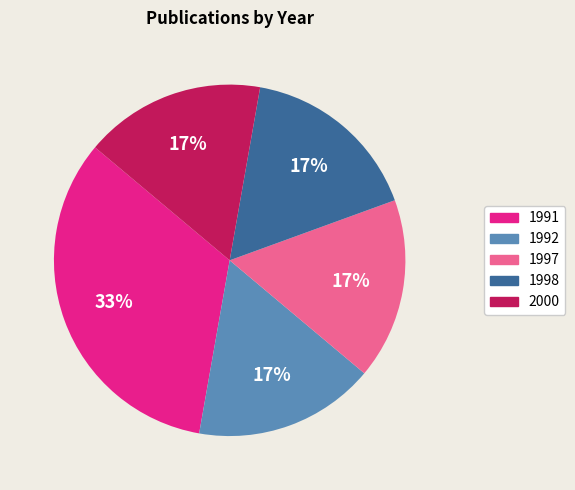

Does 1991 account for over 50% of the chart?

No